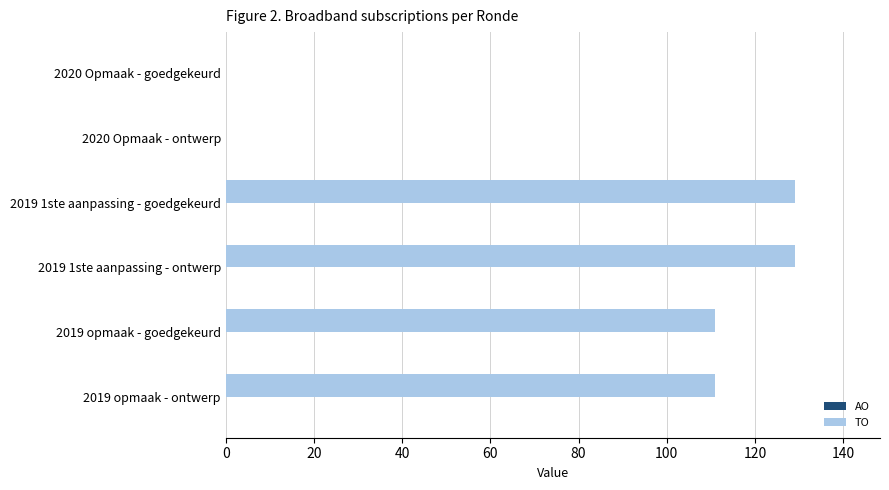

What is the greatest value displayed?

129